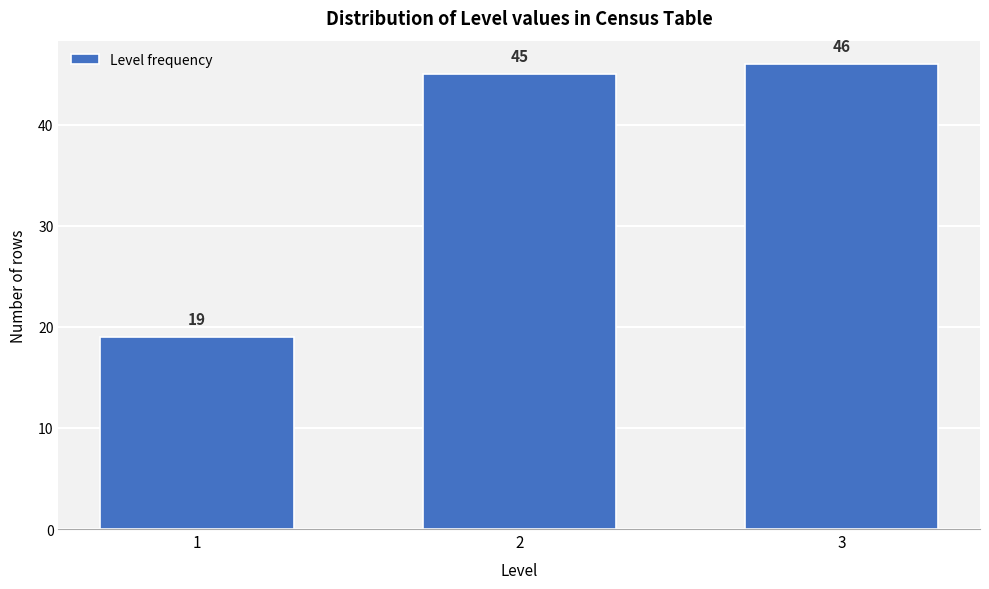

Reading right to left, extract all data points from this chart.

3=46	2=45	1=19